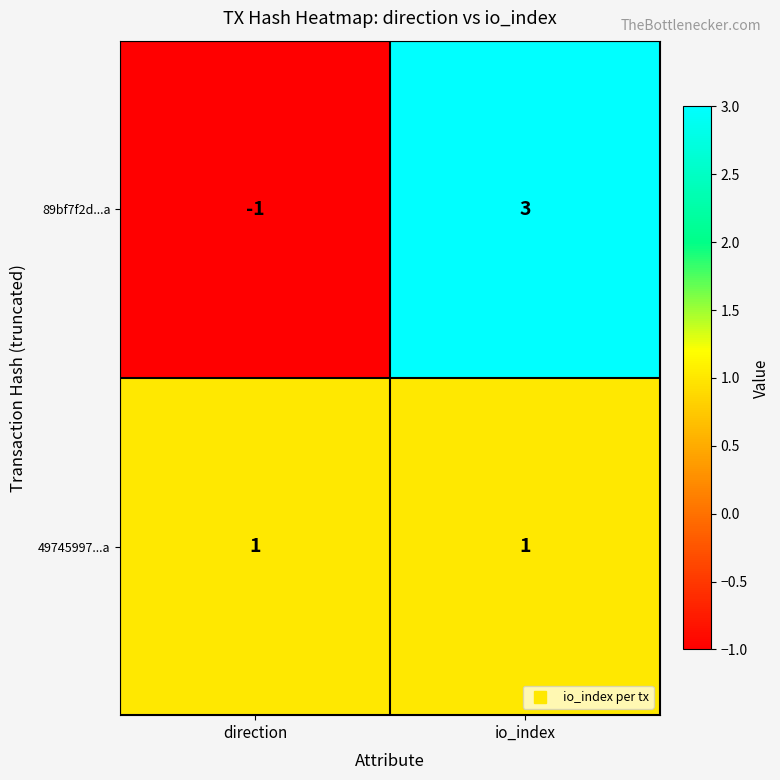

Count the number of categories in the chart.

2